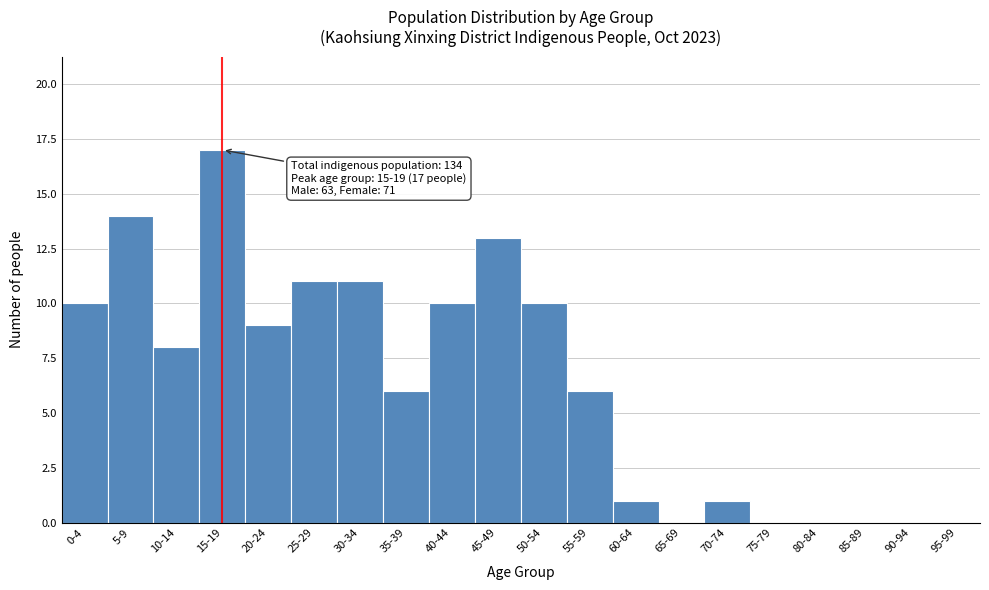

Reading left to right, list all the values displayed in this chart.

0-4=10	5-9=14	10-14=8	15-19=17	20-24=9	25-29=11	30-34=11	35-39=6	40-44=10	45-49=13	50-54=10	55-59=6	60-64=1	65-69=0	70-74=1	75-79=0	80-84=0	85-89=0	90-94=0	95-99=0